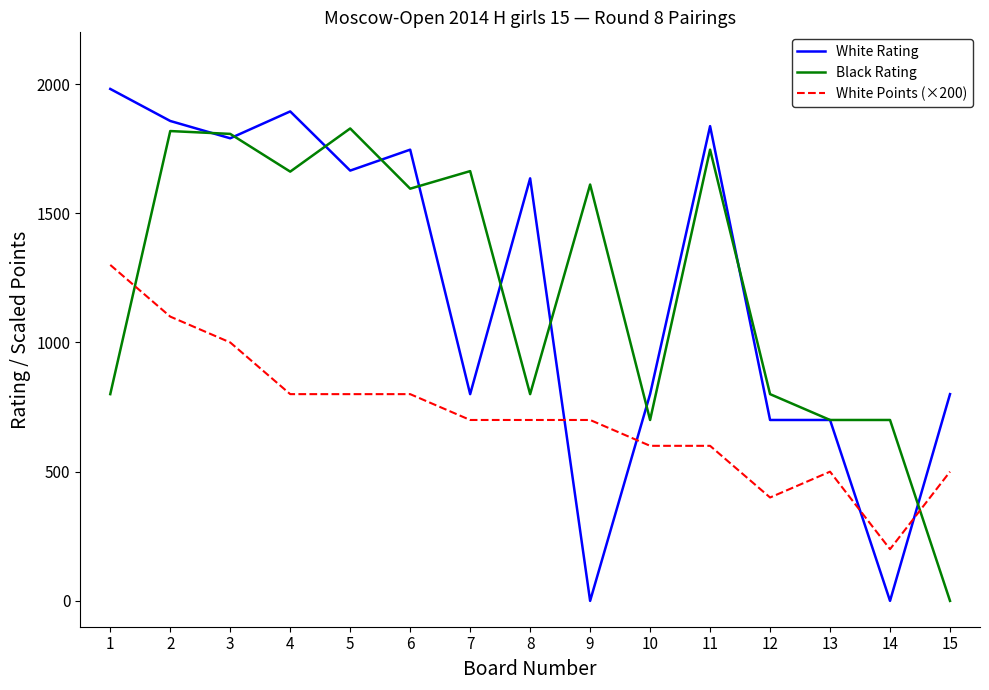

Where does the Black Rating series first go above 1595?

2